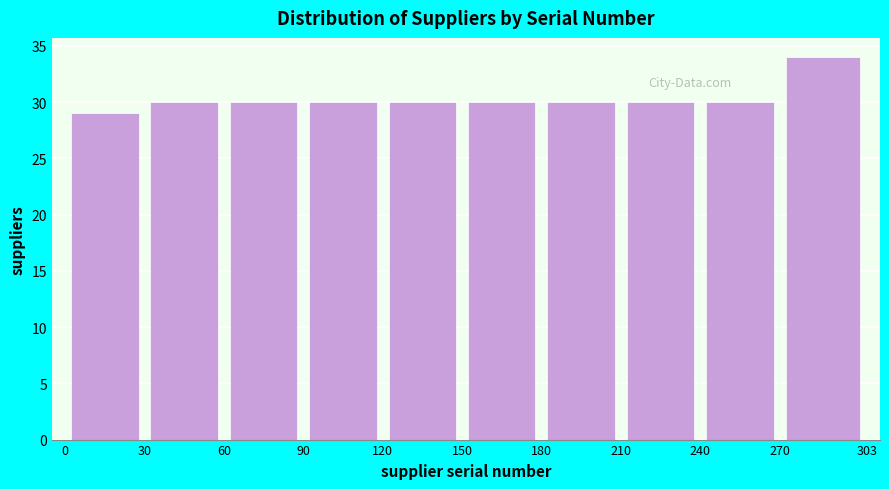

How tall is the bar that spans 150 to 180 on the x-axis? The values are not printed on the chart, so give them approximately, as read against the axis.

30